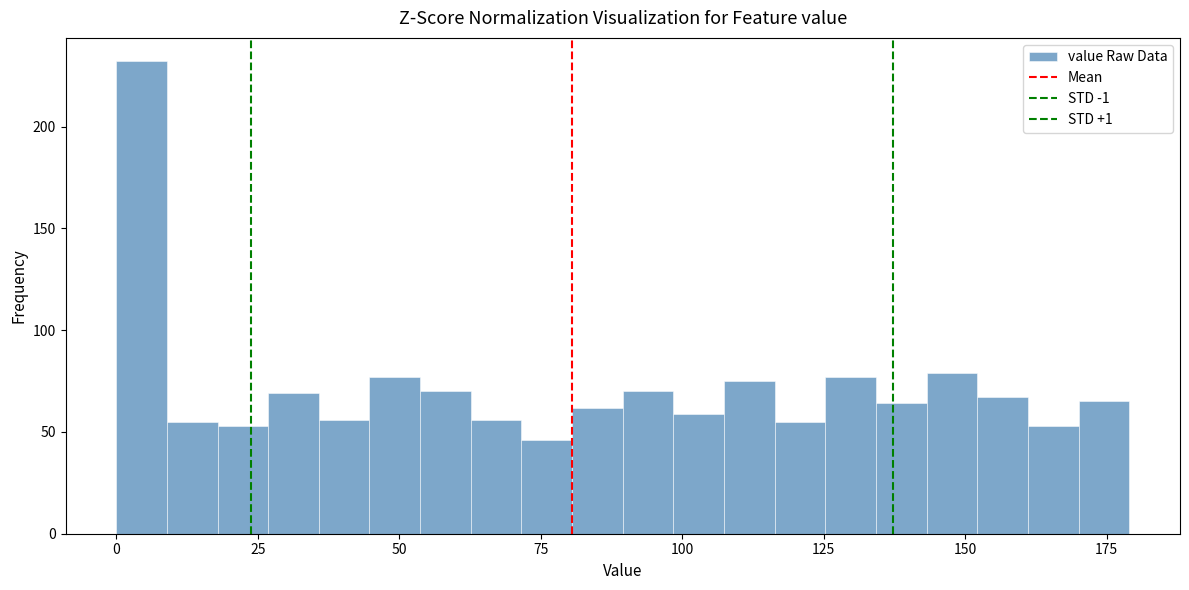

Read against the x-axis, roughly where is the centre of the tallest bar?

5